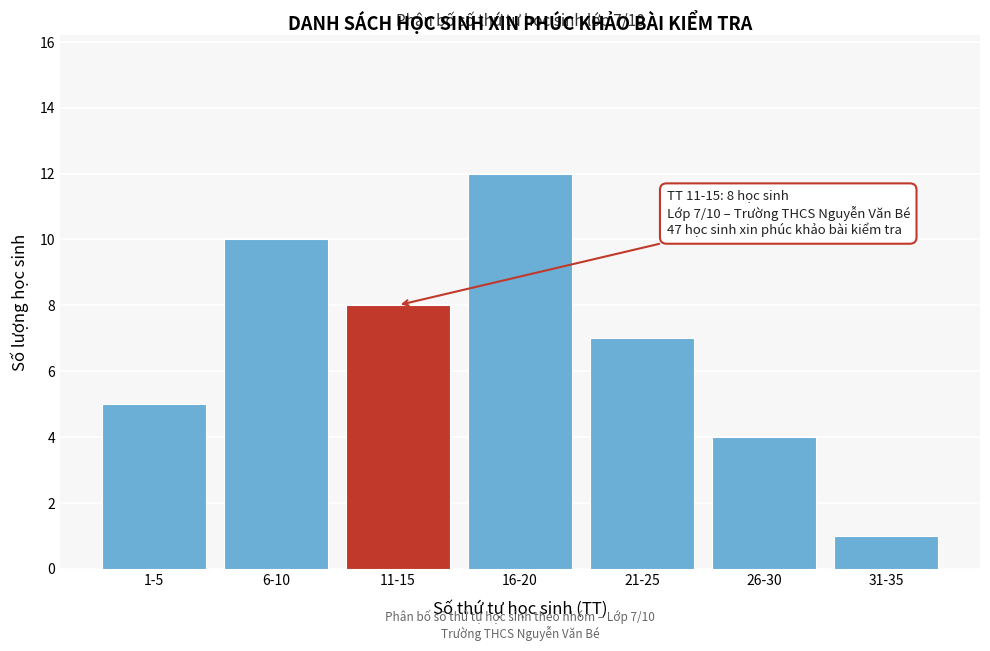

Reading left to right, what are all the values shown in this chart?

5	10	8	12	7	4	1